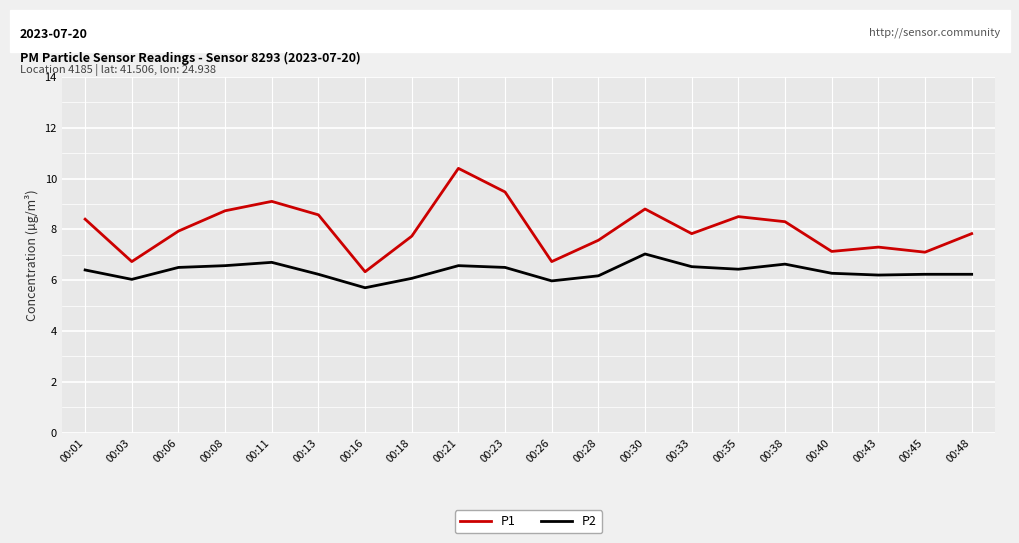

What is the average value of the P2 series?

6.3